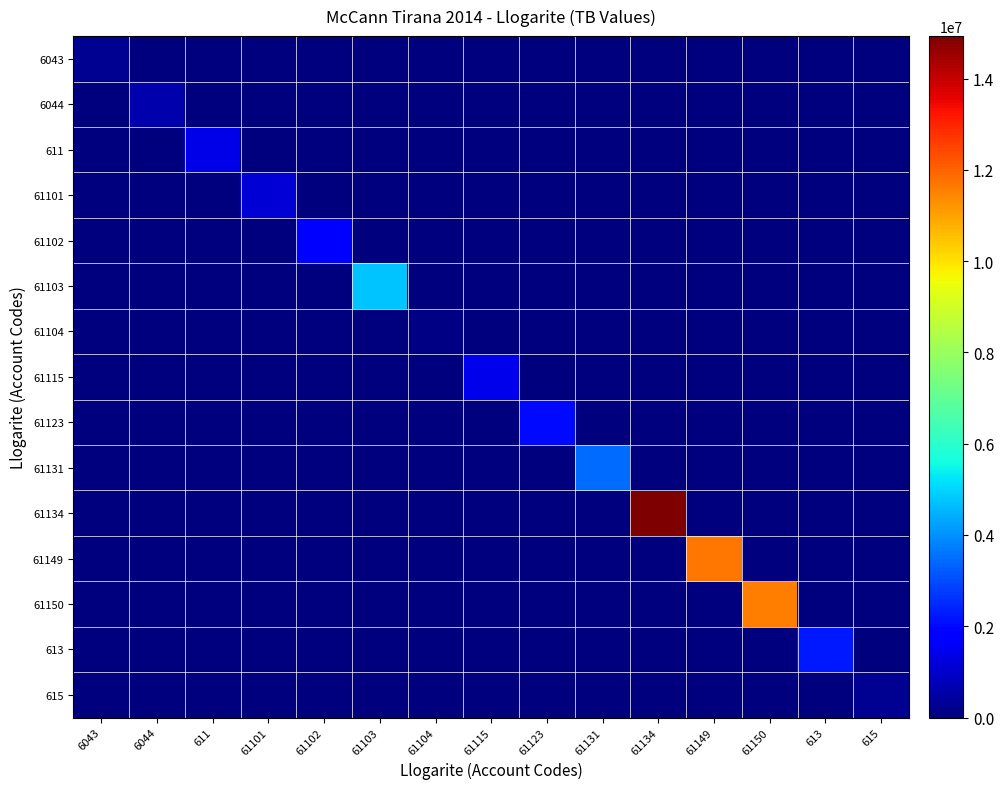

Reading right to left, what are all the values shown in this chart?

6043: 615=0.0	613=0.0	61150=0.0	61149=0.0	61134=0.0	61131=0.0	61123=0.0	61115=0.0	61104=0.0	61103=0.0	61102=0.0	61101=0.0	611=0.0	6044=0.0	6043=250227.1
6044: 615=0.0	613=0.0	61150=0.0	61149=0.0	61134=0.0	61131=0.0	61123=0.0	61115=0.0	61104=0.0	61103=0.0	61102=0.0	61101=0.0	611=0.0	6044=588118.9	6043=0.0
611: 615=0.0	613=0.0	61150=0.0	61149=0.0	61134=0.0	61131=0.0	61123=0.0	61115=0.0	61104=0.0	61103=0.0	61102=0.0	61101=0.0	611=1366068.5	6044=0.0	6043=0.0
61101: 615=0.0	613=0.0	61150=0.0	61149=0.0	61134=0.0	61131=0.0	61123=0.0	61115=0.0	61104=0.0	61103=0.0	61102=0.0	61101=1149043.7	611=0.0	6044=0.0	6043=0.0
61102: 615=0.0	613=0.0	61150=0.0	61149=0.0	61134=0.0	61131=0.0	61123=0.0	61115=0.0	61104=0.0	61103=0.0	61102=1735151.5	61101=0.0	611=0.0	6044=0.0	6043=0.0
61103: 615=0.0	613=0.0	61150=0.0	61149=0.0	61134=0.0	61131=0.0	61123=0.0	61115=0.0	61104=0.0	61103=4735066.9	61102=0.0	61101=0.0	611=0.0	6044=0.0	6043=0.0
61104: 615=0.0	613=0.0	61150=0.0	61149=0.0	61134=0.0	61131=0.0	61123=0.0	61115=0.0	61104=105900.0	61103=0.0	61102=0.0	61101=0.0	611=0.0	6044=0.0	6043=0.0
61115: 615=0.0	613=0.0	61150=0.0	61149=0.0	61134=0.0	61131=0.0	61123=0.0	61115=1434003.2	61104=0.0	61103=0.0	61102=0.0	61101=0.0	611=0.0	6044=0.0	6043=0.0
61123: 615=0.0	613=0.0	61150=0.0	61149=0.0	61134=0.0	61131=0.0	61123=2010362.2	61115=0.0	61104=0.0	61103=0.0	61102=0.0	61101=0.0	611=0.0	6044=0.0	6043=0.0
61131: 615=0.0	613=0.0	61150=0.0	61149=0.0	61134=0.0	61131=3465988.5	61123=0.0	61115=0.0	61104=0.0	61103=0.0	61102=0.0	61101=0.0	611=0.0	6044=0.0	6043=0.0
61134: 615=0.0	613=0.0	61150=0.0	61149=0.0	61134=14931158.8	61131=0.0	61123=0.0	61115=0.0	61104=0.0	61103=0.0	61102=0.0	61101=0.0	611=0.0	6044=0.0	6043=0.0
61149: 615=0.0	613=0.0	61150=0.0	61149=11717876.6	61134=0.0	61131=0.0	61123=0.0	61115=0.0	61104=0.0	61103=0.0	61102=0.0	61101=0.0	611=0.0	6044=0.0	6043=0.0
61150: 615=0.0	613=0.0	61150=11574631.1	61149=0.0	61134=0.0	61131=0.0	61123=0.0	61115=0.0	61104=0.0	61103=0.0	61102=0.0	61101=0.0	611=0.0	6044=0.0	6043=0.0
613: 615=0.0	613=2237506.0	61150=0.0	61149=0.0	61134=0.0	61131=0.0	61123=0.0	61115=0.0	61104=0.0	61103=0.0	61102=0.0	61101=0.0	611=0.0	6044=0.0	6043=0.0
615: 615=261162.5	613=0.0	61150=0.0	61149=0.0	61134=0.0	61131=0.0	61123=0.0	61115=0.0	61104=0.0	61103=0.0	61102=0.0	61101=0.0	611=0.0	6044=0.0	6043=0.0